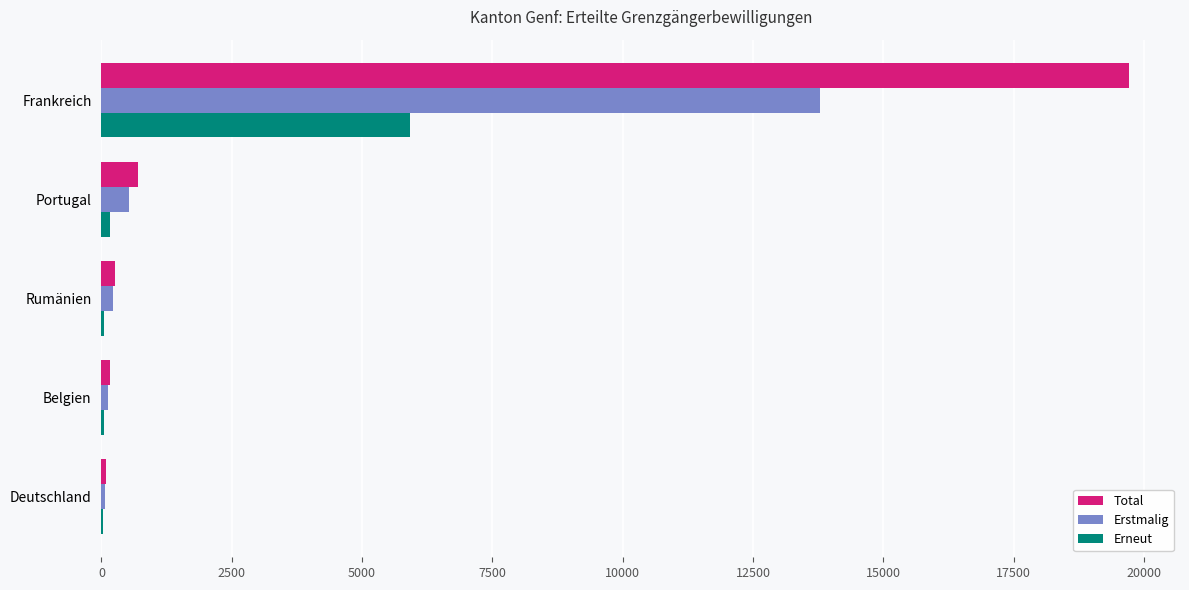

Where is Total nearest to the value 9899?

Portugal